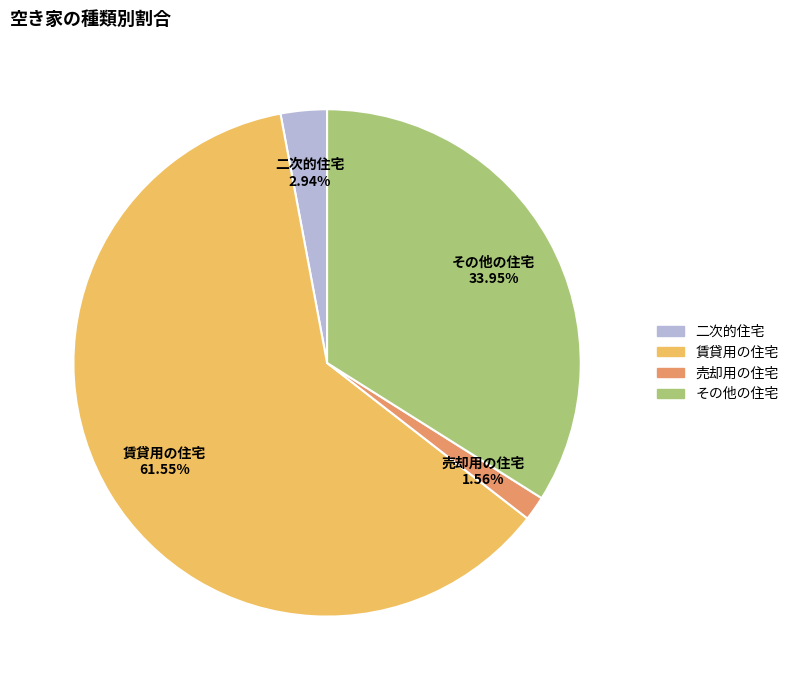

What percentage is the その他の住宅 slice, to the nearest percent?

34%